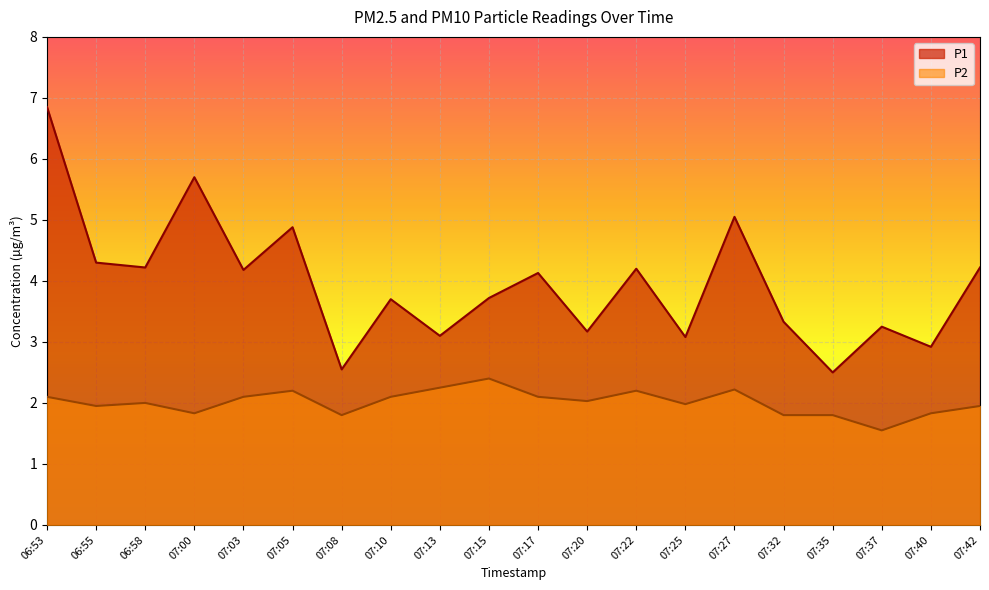

What is the total value across all series at 07:22?

6.4